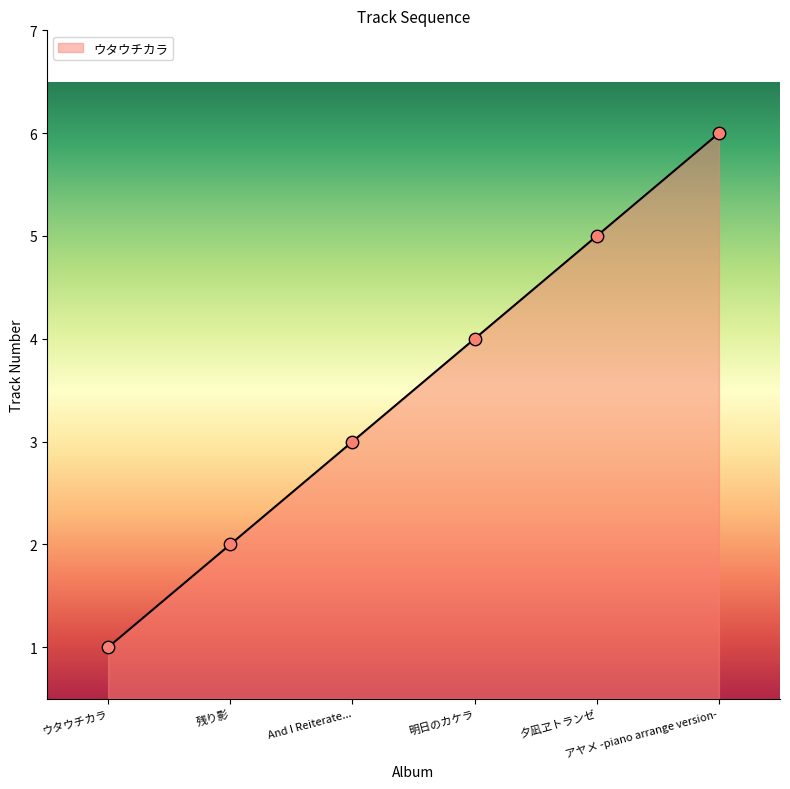

Which has a higher value, ウタウチカラ or アヤメ -piano arrange version-?

アヤメ -piano arrange version-